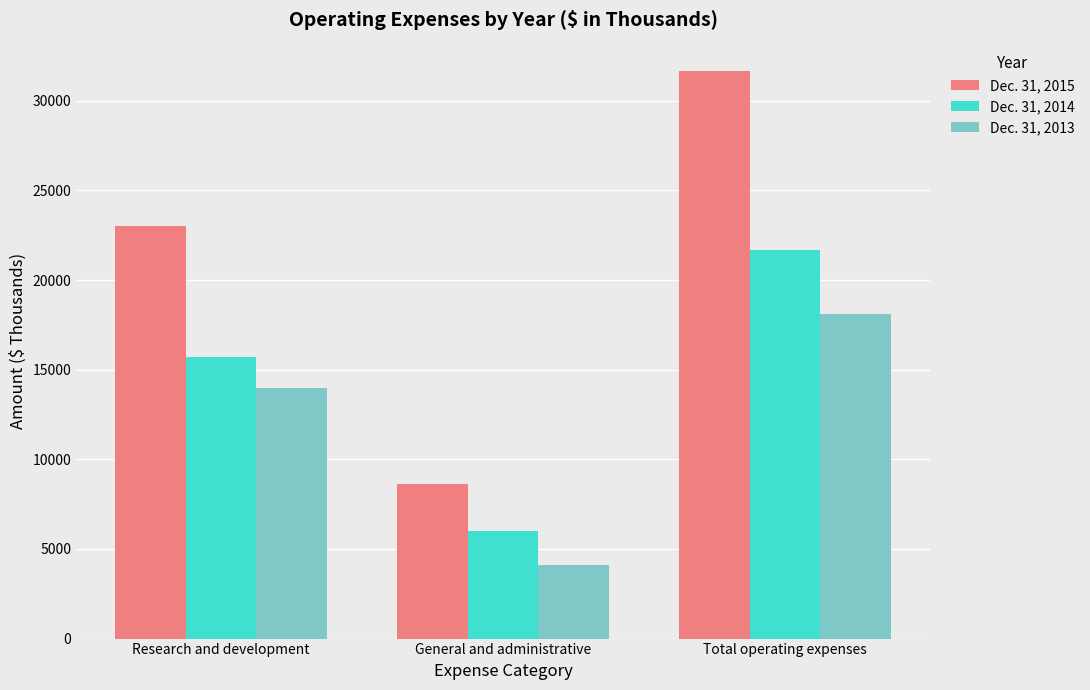

Reading right to left, transcribe all the data shown in this chart.

Dec. 31, 2015: Total operating expenses=31659	General and administrative=8629	Research and development=23030
Dec. 31, 2014: Total operating expenses=21681	General and administrative=5995	Research and development=15686
Dec. 31, 2013: Total operating expenses=18119	General and administrative=4125	Research and development=13994